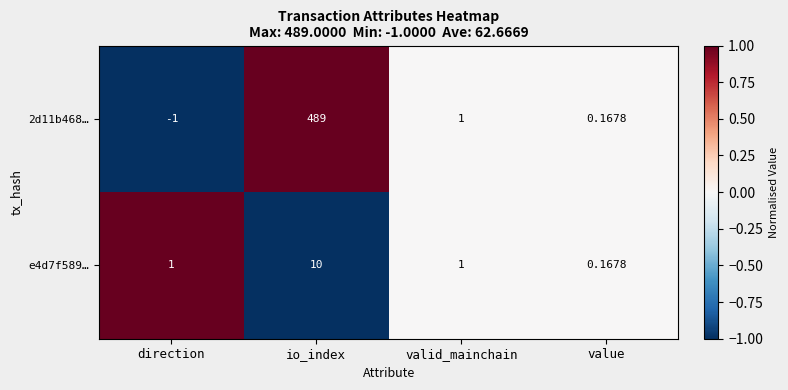

Rank the categories by 2d11b468… value from lowest to highest.

direction, value, valid_mainchain, io_index